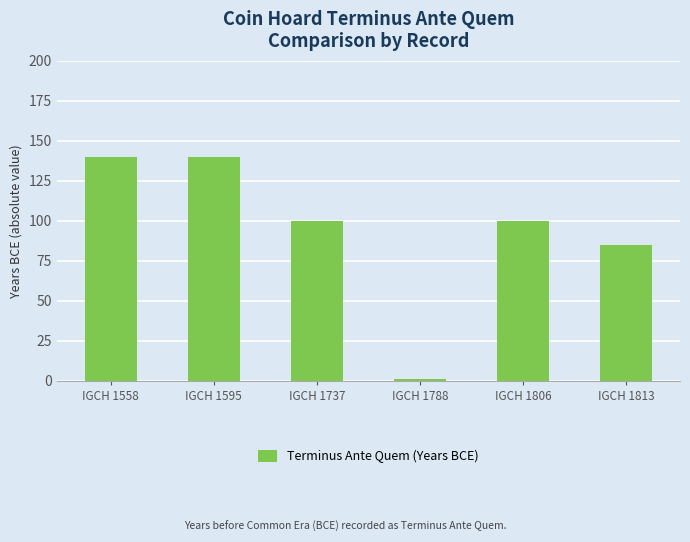

Read the value at IGCH 1558.

140